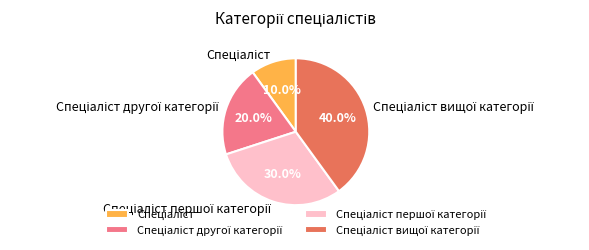

How many segments does this pie chart have?

4